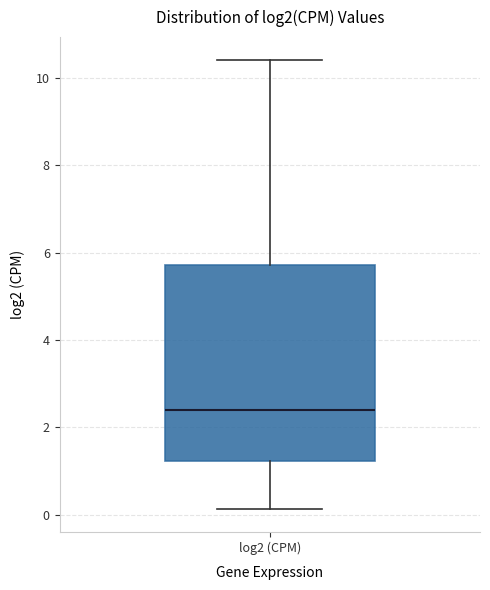

Transcribe this box plot: give where the median line is, the range the box spans, and where the two whiskers end, as read against the y-axis. The values are not printed on the chart, so give them approximately, as read against the axis.

median 2.4, box 1.2 to 5.8, whiskers 0.2 to 10.4